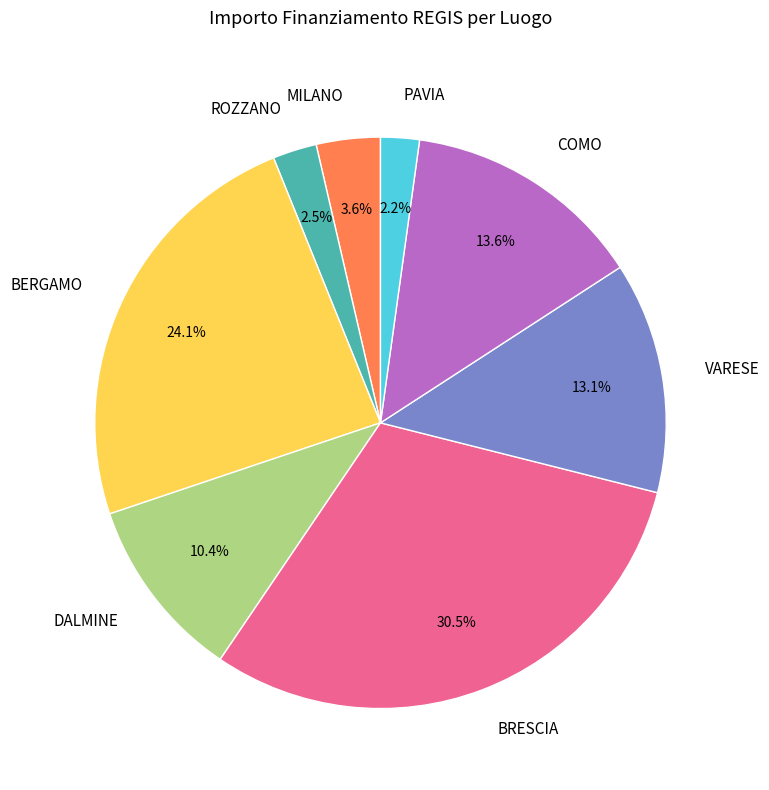

Is there any slice that represents more than half of the pie?

No